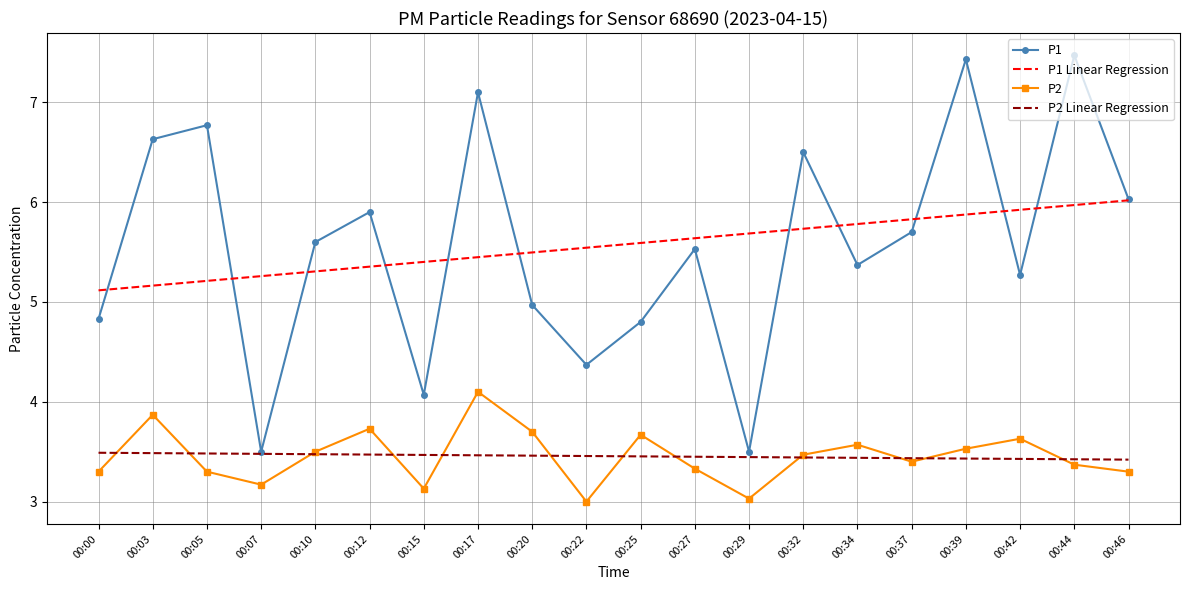

What is the difference between the maximum and second lowest values in the P1 Linear Regression series?

0.9